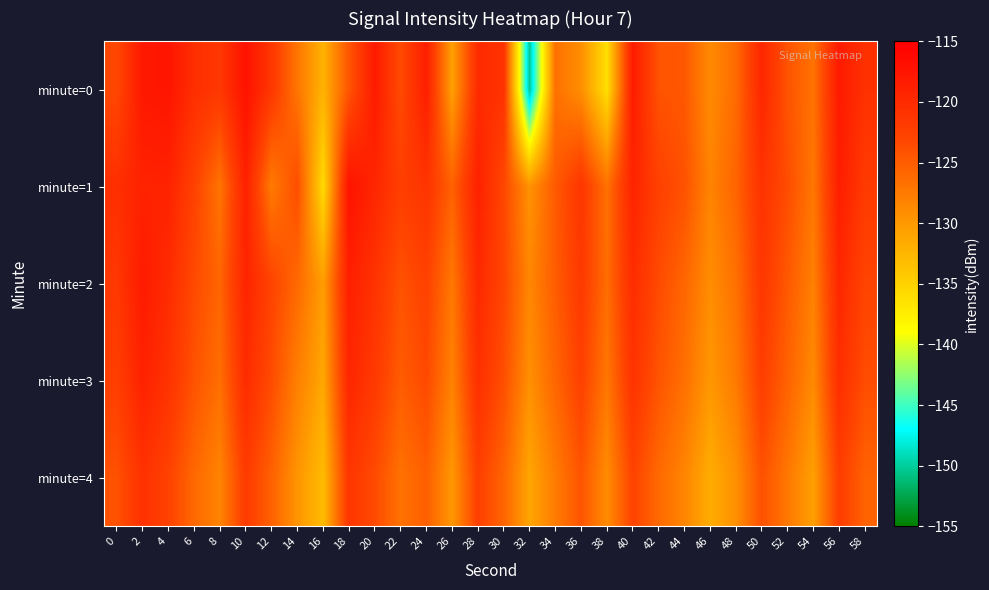

Reading left to right, extract all data points from this chart.

minute=0: 0=-123.2	2=-117.9	4=-117.5	6=-120.5	8=-121.5	10=-117.2	12=-121.4	14=-127.1	16=-132.2	18=-124.4	20=-118.1	22=-123.5	24=-118.6	26=-130.6	28=-120.0	30=-120.9	32=-150.3	34=-126.7	36=-129.2	38=-136.2	40=-118.3	42=-124.2	44=-124.6	46=-128.8	48=-126.2	50=-119.5	52=-124.3	54=-126.8	56=-118.1	58=-120.8
minute=1: 0=-120.5	2=-119.1	4=-119.1	6=-122.6	8=-127.0	10=-118.8	12=-127.6	14=-123.7	16=-135.8	18=-117.2	20=-119.5	22=-122.3	24=-121.1	26=-125.4	28=-118.9	30=-123.2	32=-129.5	34=-124.8	36=-121.3	38=-126.7	40=-119.2	42=-122.5	44=-124.1	46=-128.3	48=-125.6	50=-120.9	52=-123.7	54=-127.2	56=-118.5	58=-121.8
minute=2: 0=-121.5	2=-118.2	4=-120.1	6=-123.4	8=-125.7	10=-119.3	12=-122.8	14=-126.1	16=-130.4	18=-118.7	20=-120.9	22=-124.2	24=-122.6	26=-127.3	28=-119.8	30=-123.1	32=-128.5	34=-125.0	36=-121.7	38=-126.4	40=-120.2	42=-123.5	44=-125.8	46=-129.1	48=-126.7	50=-121.4	52=-124.7	54=-128.0	56=-119.6	58=-122.9
minute=3: 0=-122.3	2=-119.0	4=-120.9	6=-124.2	8=-126.5	10=-120.1	12=-123.6	14=-127.9	16=-131.2	18=-119.5	20=-121.7	22=-125.0	24=-123.4	26=-128.1	28=-120.6	30=-123.9	32=-129.3	34=-125.8	36=-122.5	38=-127.2	40=-121.0	42=-124.3	44=-126.6	46=-129.9	48=-127.5	50=-122.2	52=-125.5	54=-128.8	56=-120.4	58=-123.7
minute=4: 0=-124.1	2=-120.8	4=-122.7	6=-126.0	8=-128.3	10=-121.9	12=-125.4	14=-129.7	16=-133.0	18=-121.3	20=-123.5	22=-126.8	24=-125.2	26=-129.9	28=-122.4	30=-125.7	32=-131.1	34=-127.6	36=-124.3	38=-129.0	40=-122.8	42=-126.1	44=-128.4	46=-131.7	48=-129.3	50=-124.0	52=-127.3	54=-130.6	56=-122.2	58=-125.5